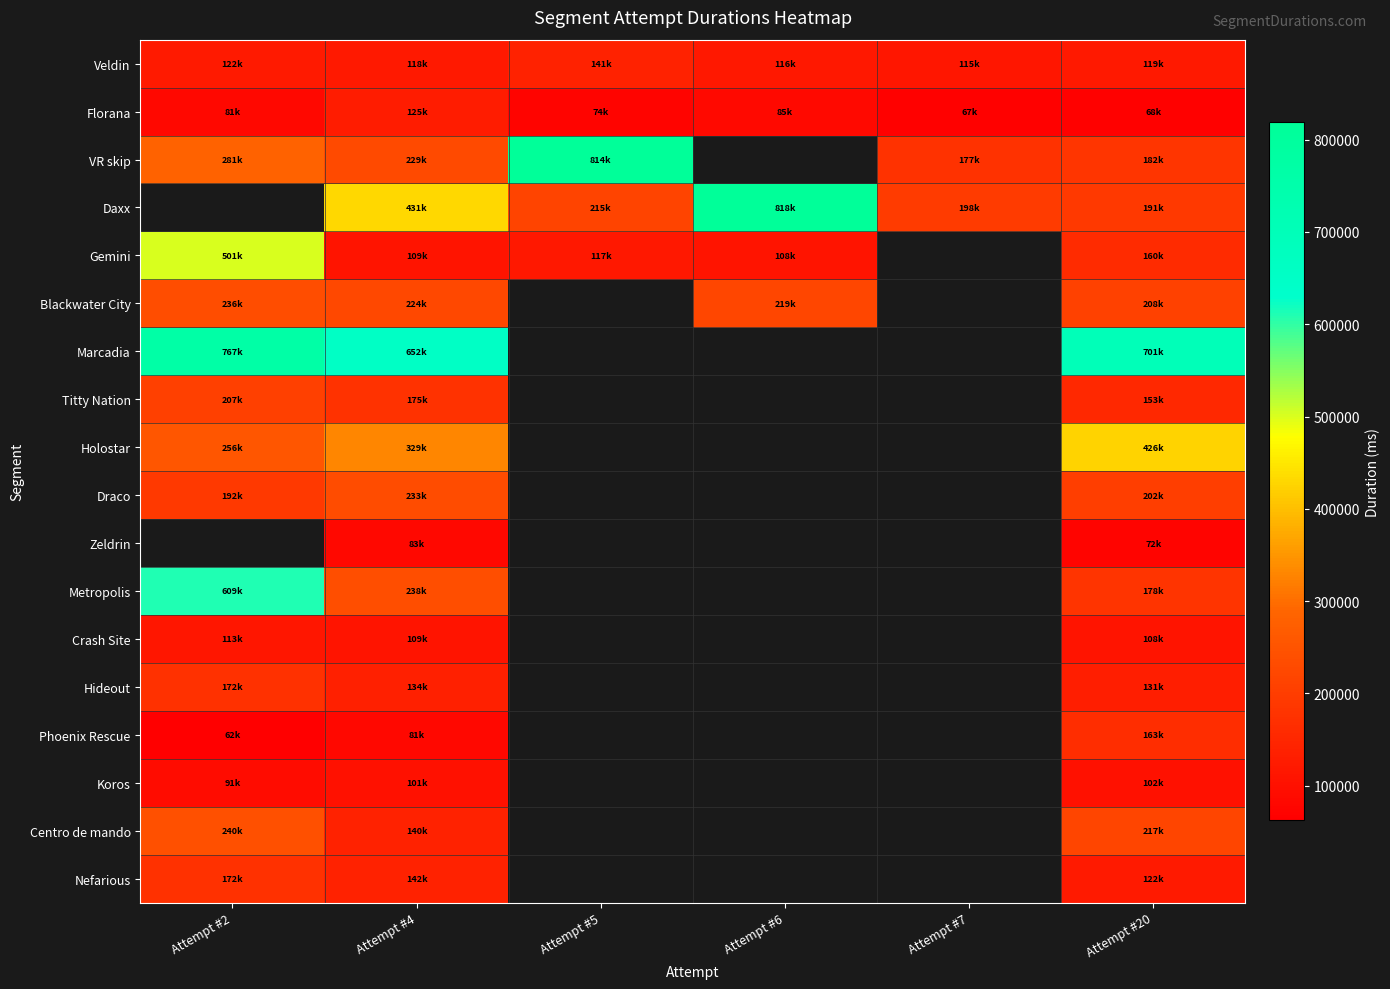

What is the maximum value shown in the chart?

818905.0